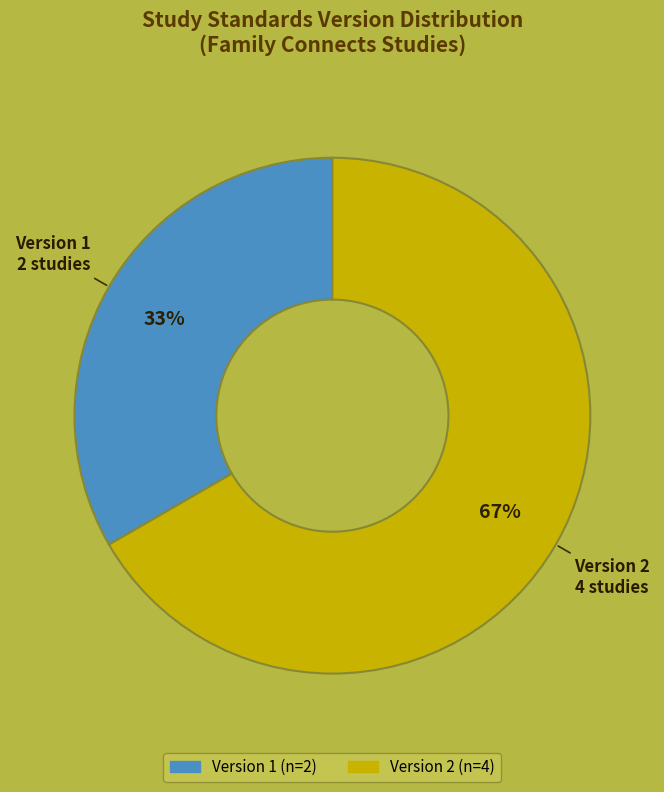

How many slices are in this pie chart?

2